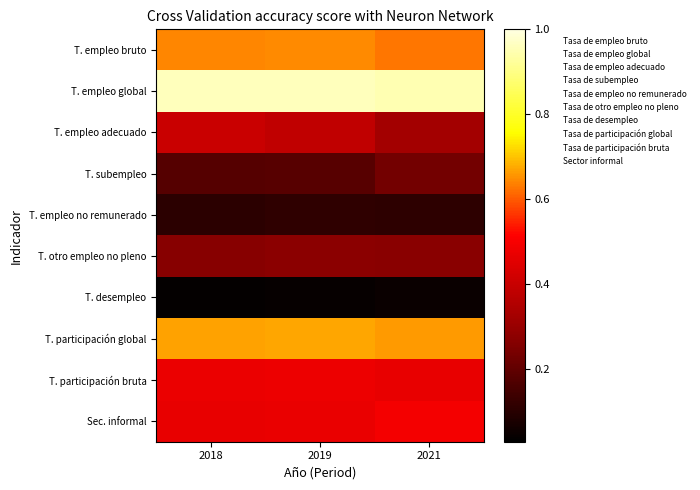

How many categories are shown in the chart?

3